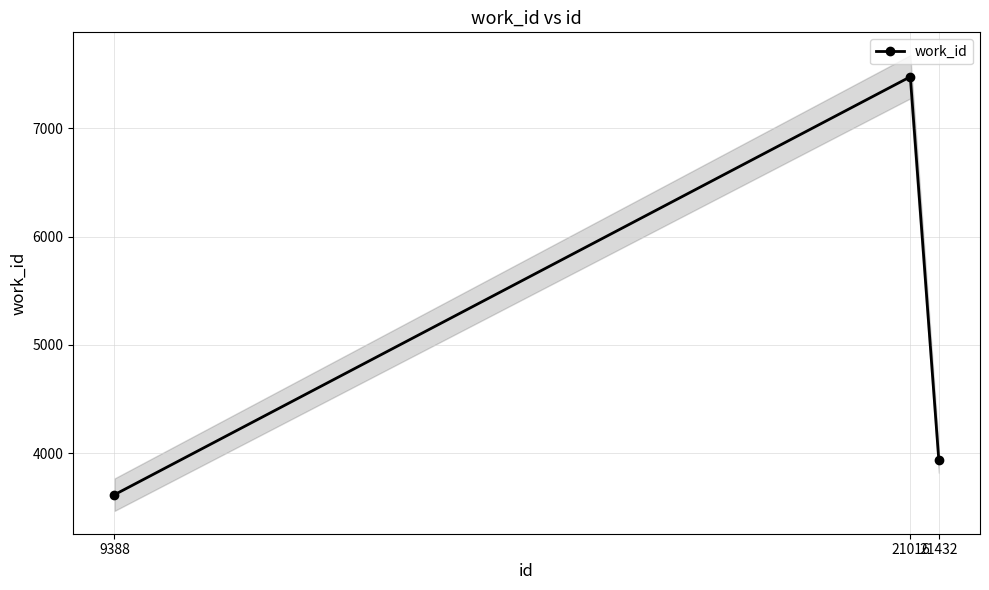

What is the change in value from 21016 to 21432?

-3538